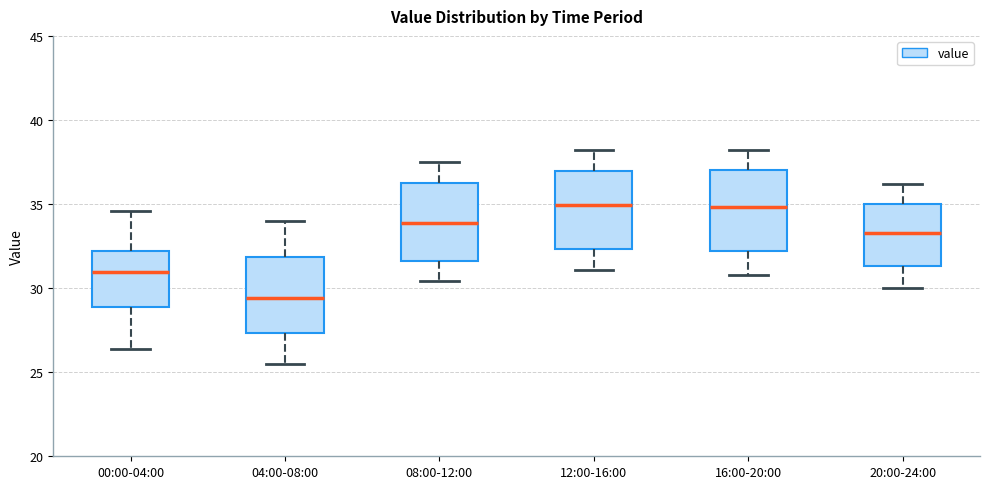

Reading left to right, read every box against the y-axis: the position of its median line, the range the box covers, and the ends of its whiskers. The values are not printed on the chart, so give them approximately, as read against the axis.

00:00-04:00: median 31.0, box 29.0 to 32.0, whiskers 26.5 to 34.5
04:00-08:00: median 29.5, box 27.5 to 32.0, whiskers 25.5 to 34.0
08:00-12:00: median 34.0, box 31.5 to 36.0, whiskers 30.5 to 37.5
12:00-16:00: median 35.0, box 32.5 to 37.0, whiskers 31.0 to 38.0
16:00-20:00: median 35.0, box 32.0 to 37.0, whiskers 31.0 to 38.0
20:00-24:00: median 33.5, box 31.5 to 35.0, whiskers 30.0 to 36.0